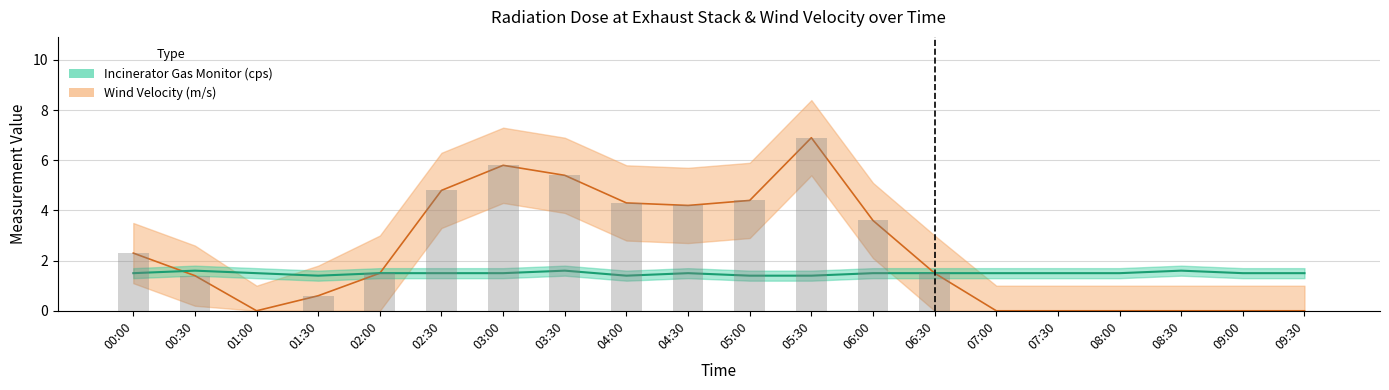

What is the difference between the maximum and minimum values in the Wind Velocity (m/s) series?

6.9